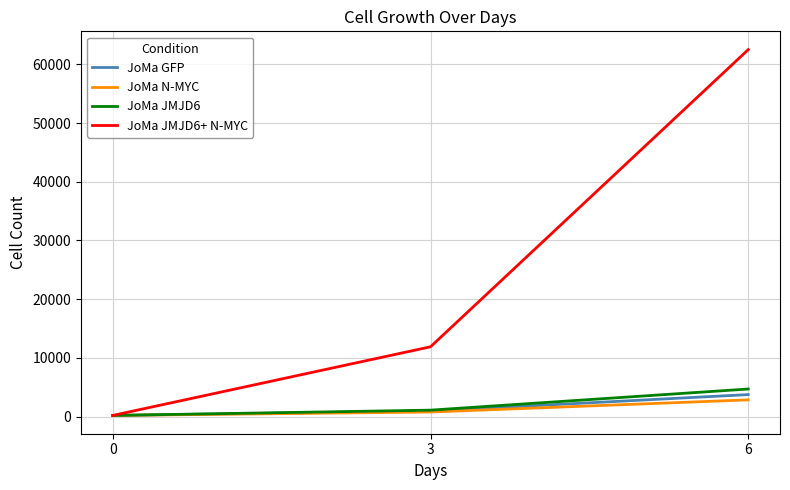

Is it true that JoMa JMJD6+ N-MYC equals 200 at 0?

True